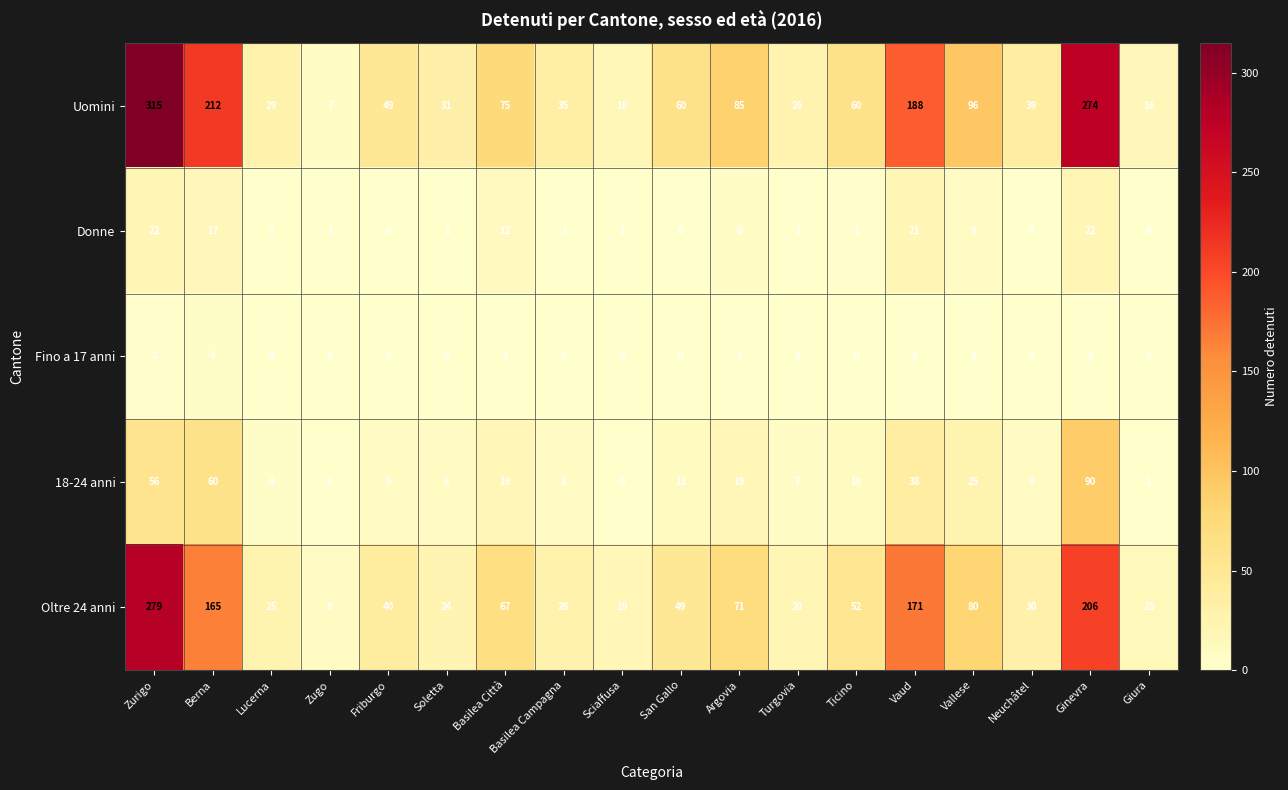

What is the average value of the Uomini series?

90